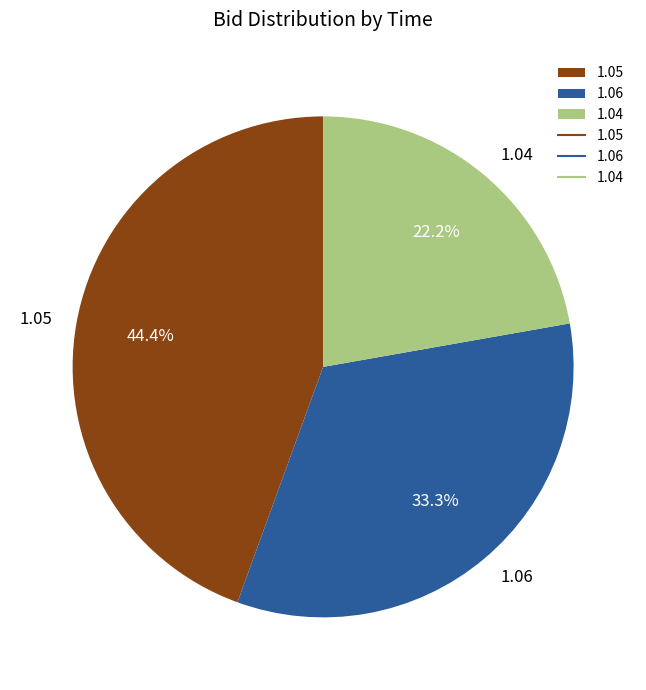

Rank the categories by value from lowest to highest.

1.04, 1.06, 1.05